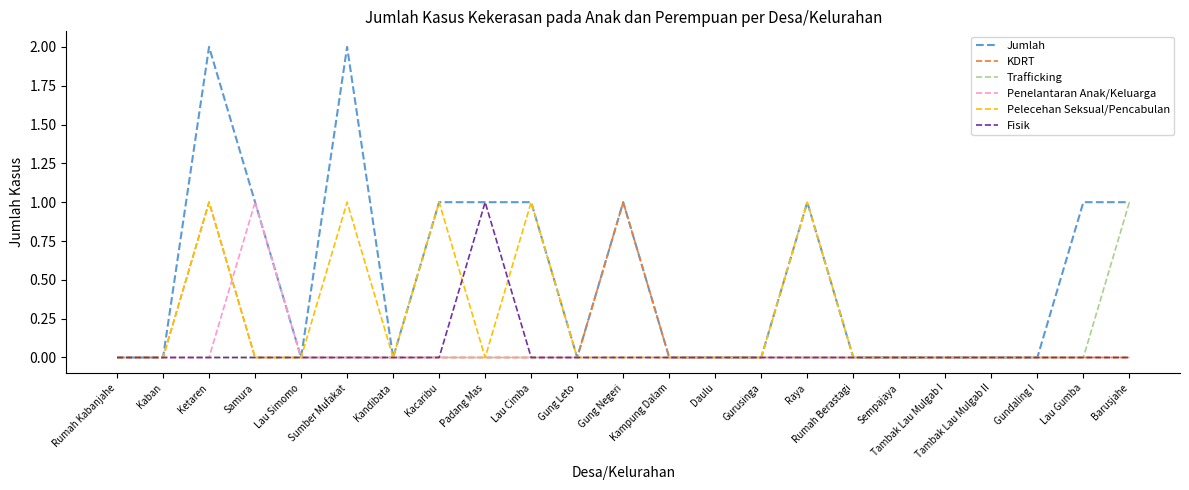

What position from the left is Kandibata?

7